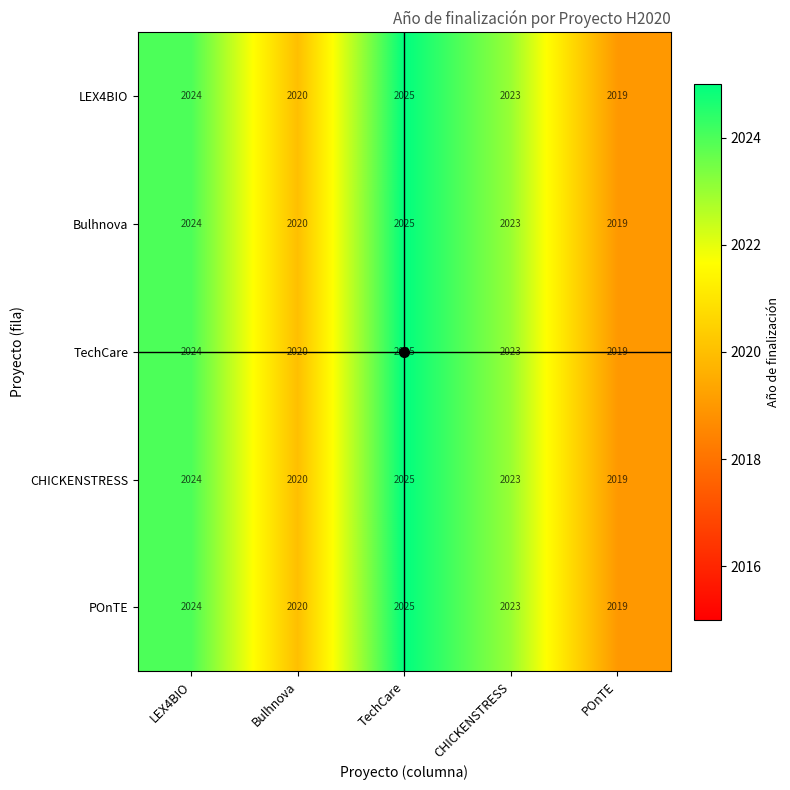

What is the average value of the TechCare series?

2022